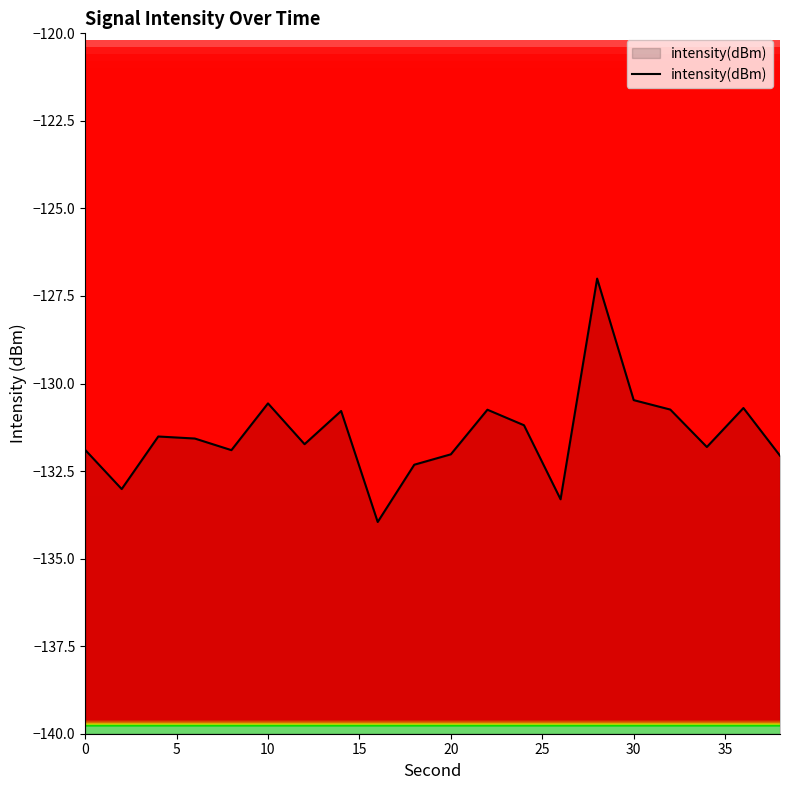

What is the value of the 12th point from the left?

-130.7